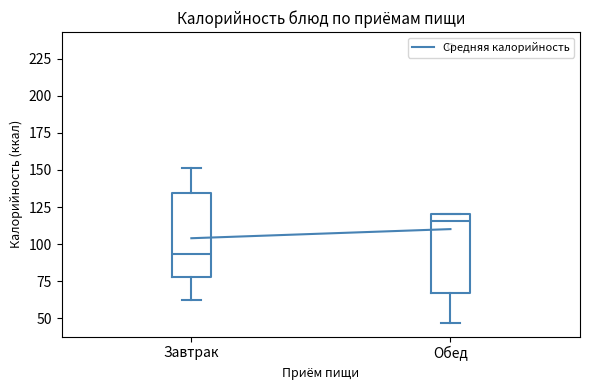

Which box has the highest median line?

Обед